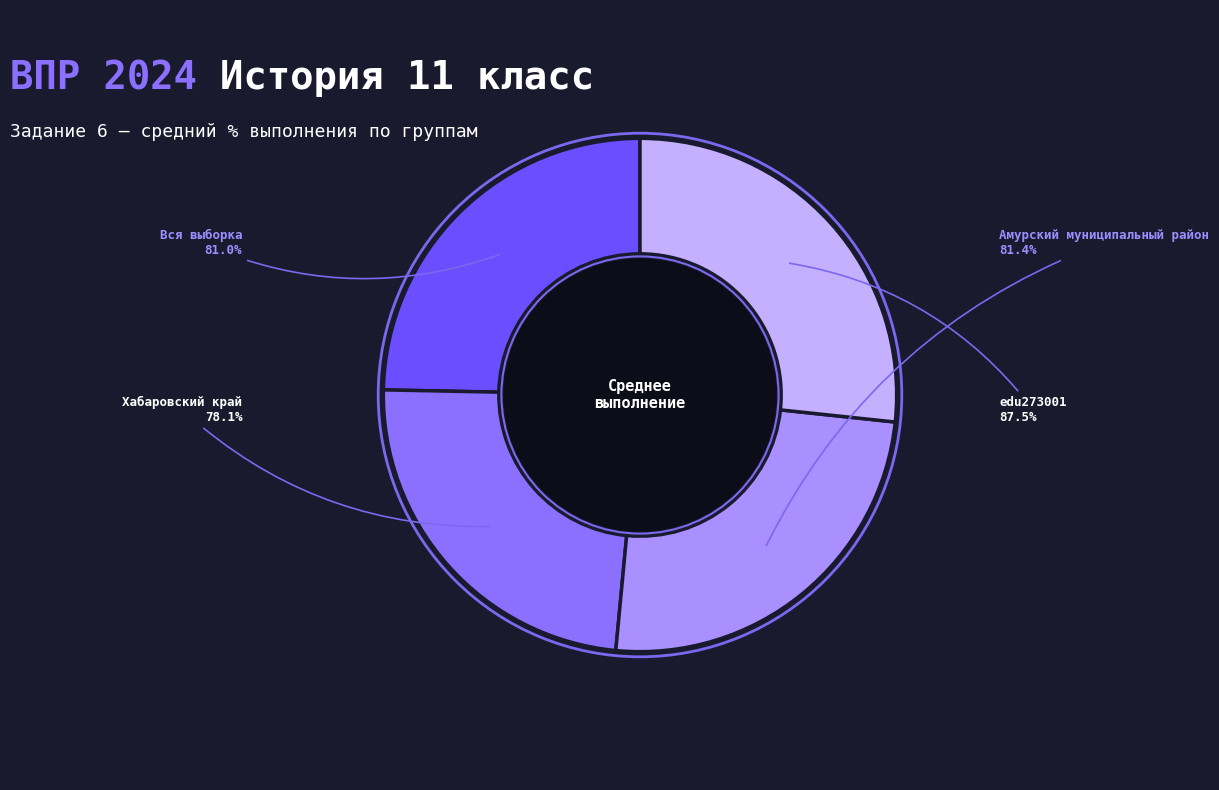

Does Хабаровский край account for over 50% of the chart?

No